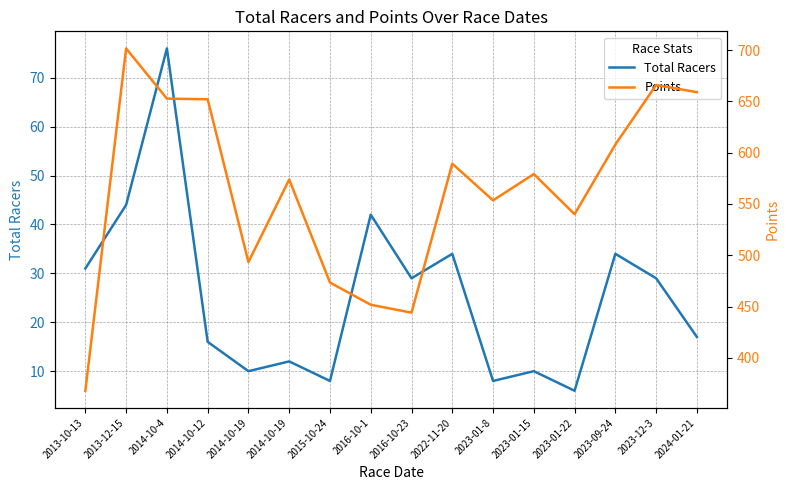

Where does the Total Racers series first go above 29?

2013-10-13